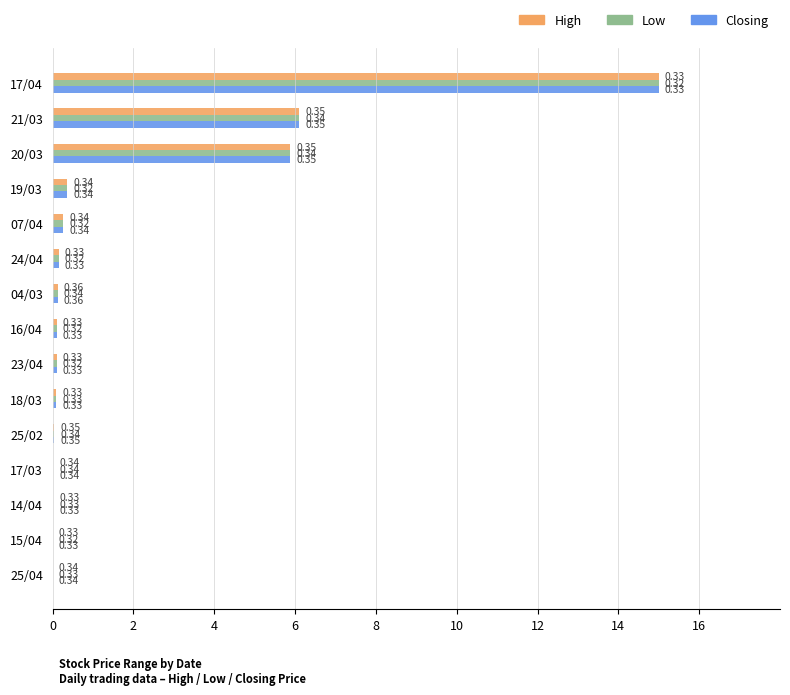

Count the number of data series in this chart.

3